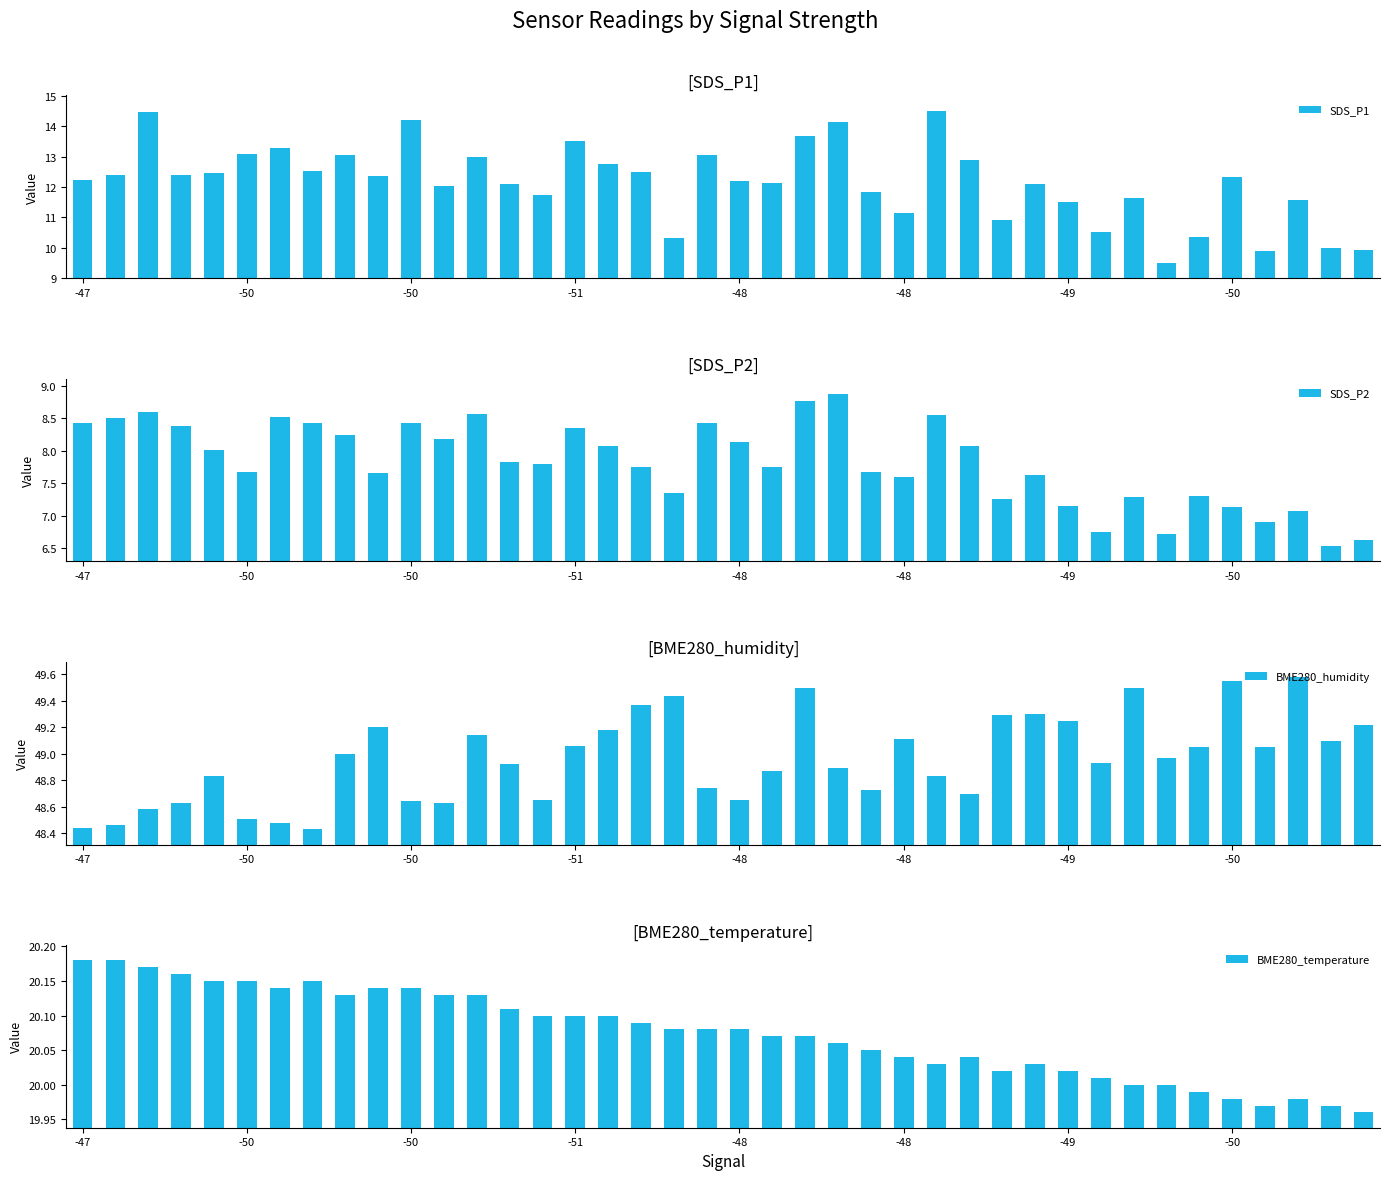

At which category does the chart reach its minimum across all series?

38